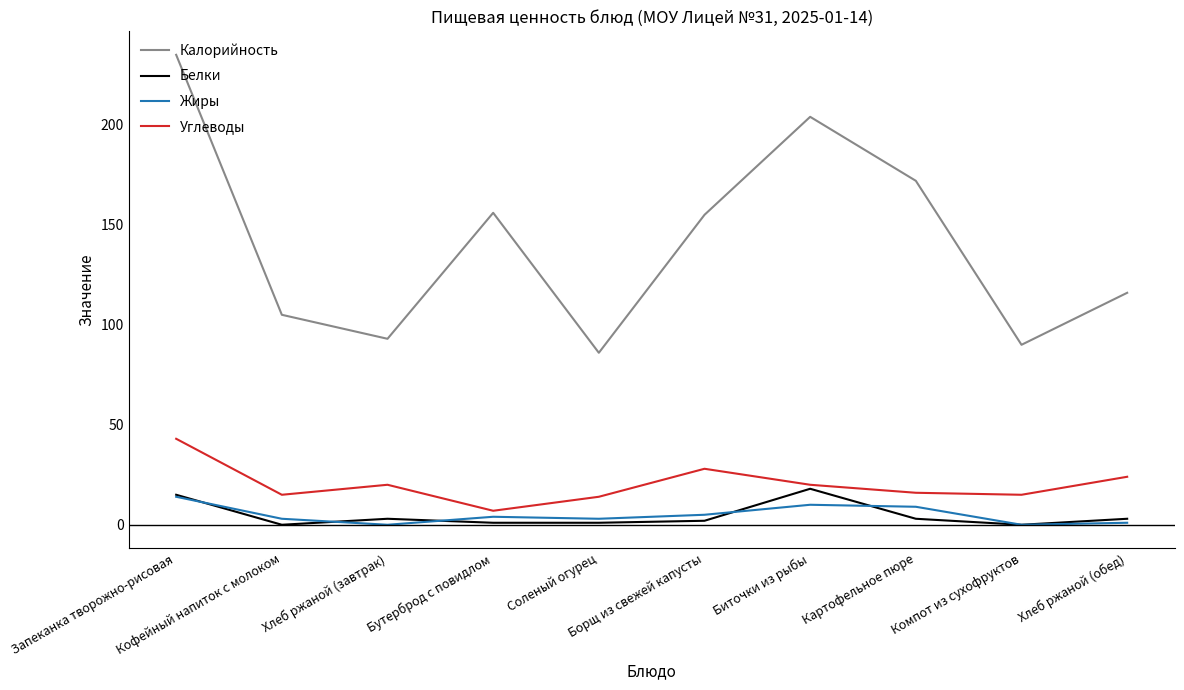

How many lines are shown in the chart?

4